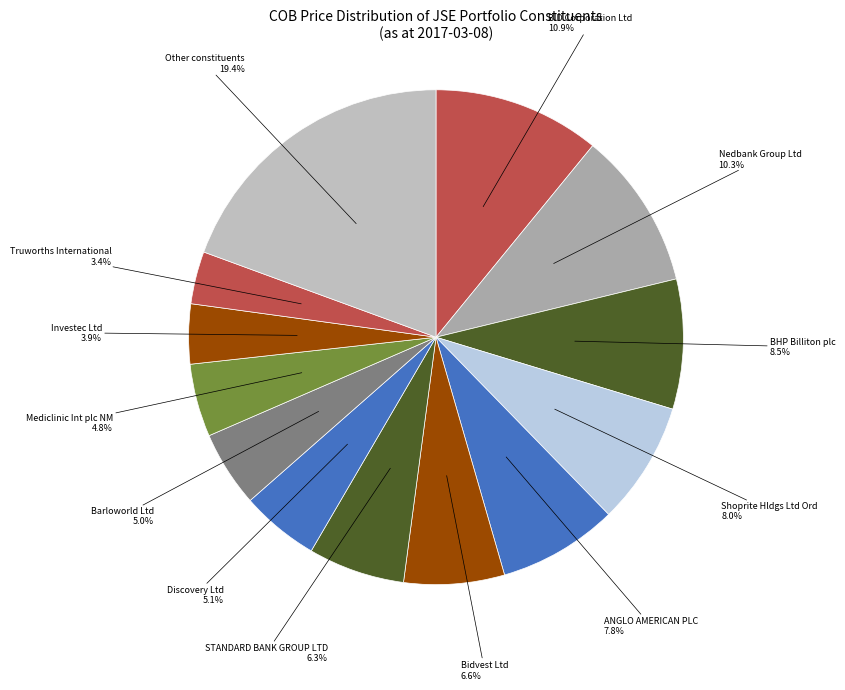

Which category has the biggest portion of the pie?

Other constituents 19.4%